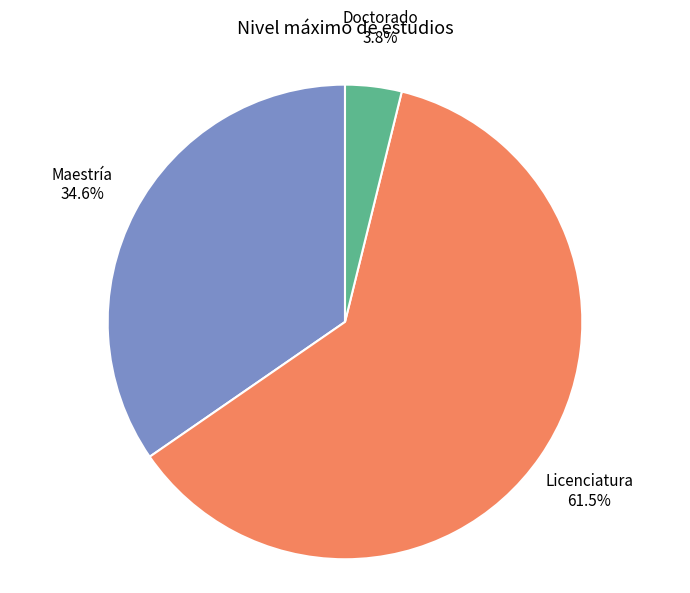

Does Maestría represent more than half of the total?

No